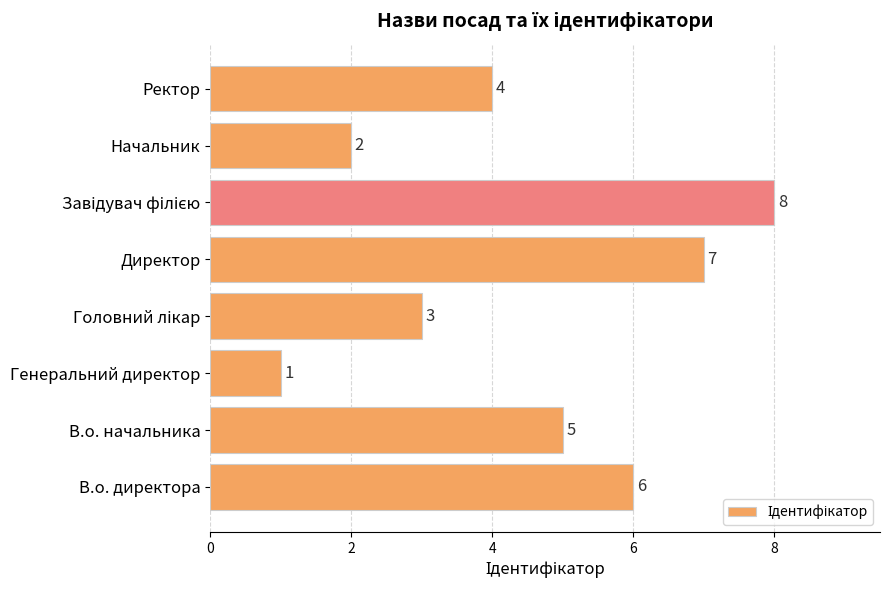

True or false: the data shows 9 at В.о. начальника.

False